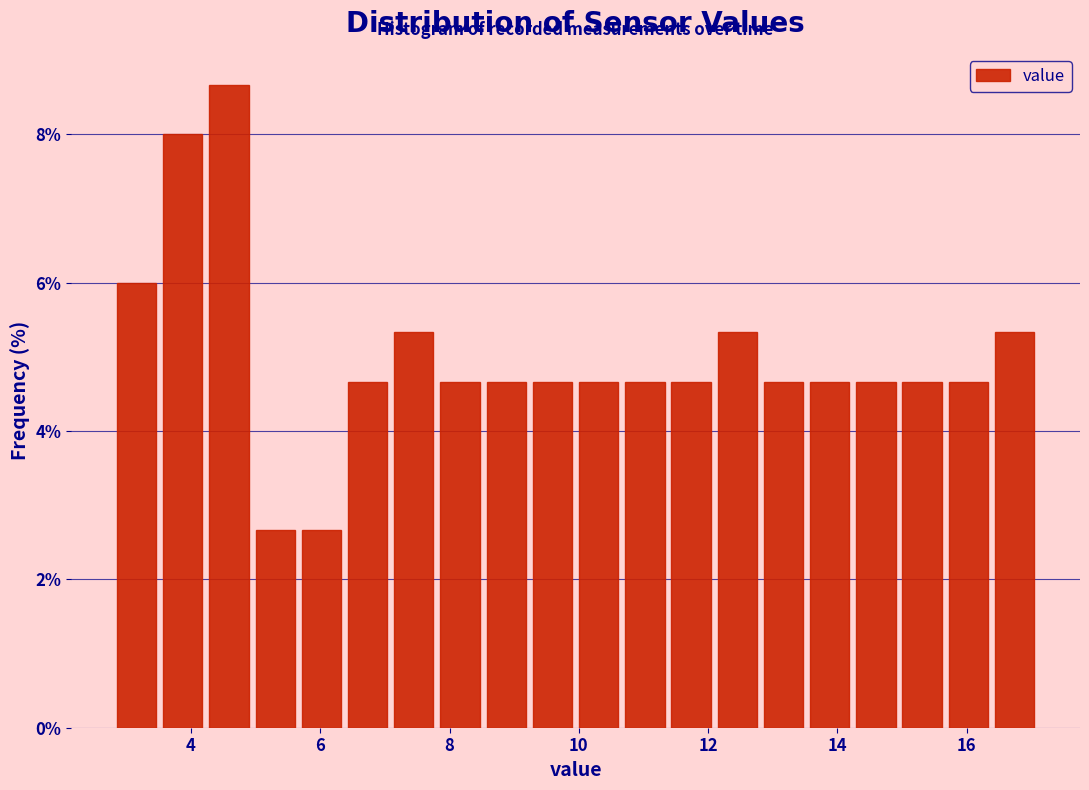

Read against the x-axis, roughly where is the centre of the tallest bar?

4.6